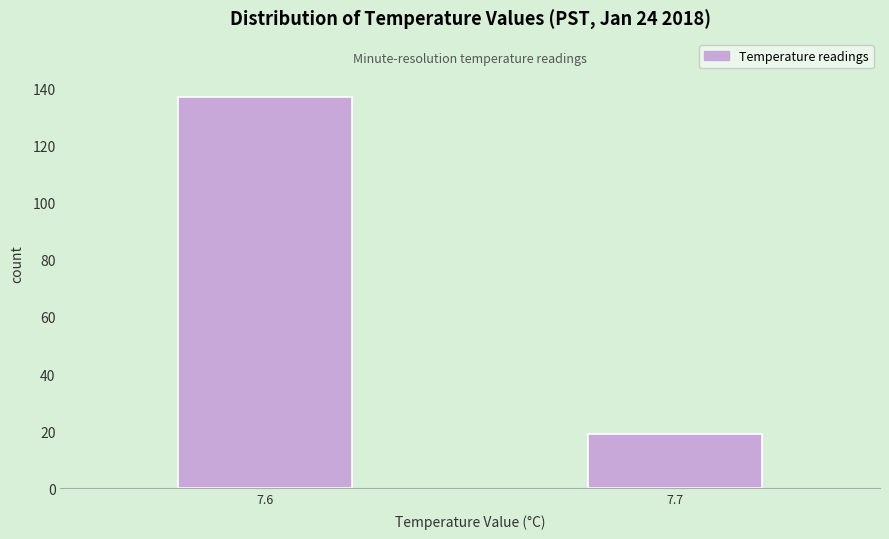

Reading left to right, extract all data points from this chart.

137	19